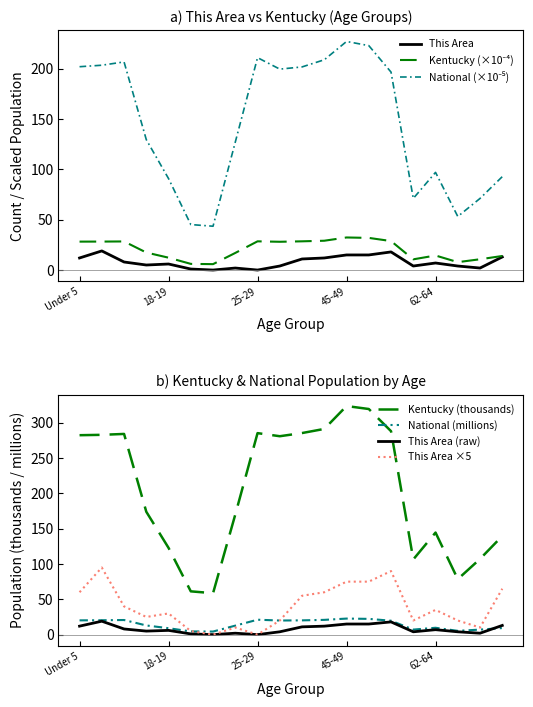

Is it true that This Area equals 2.2 at 60-61?

False